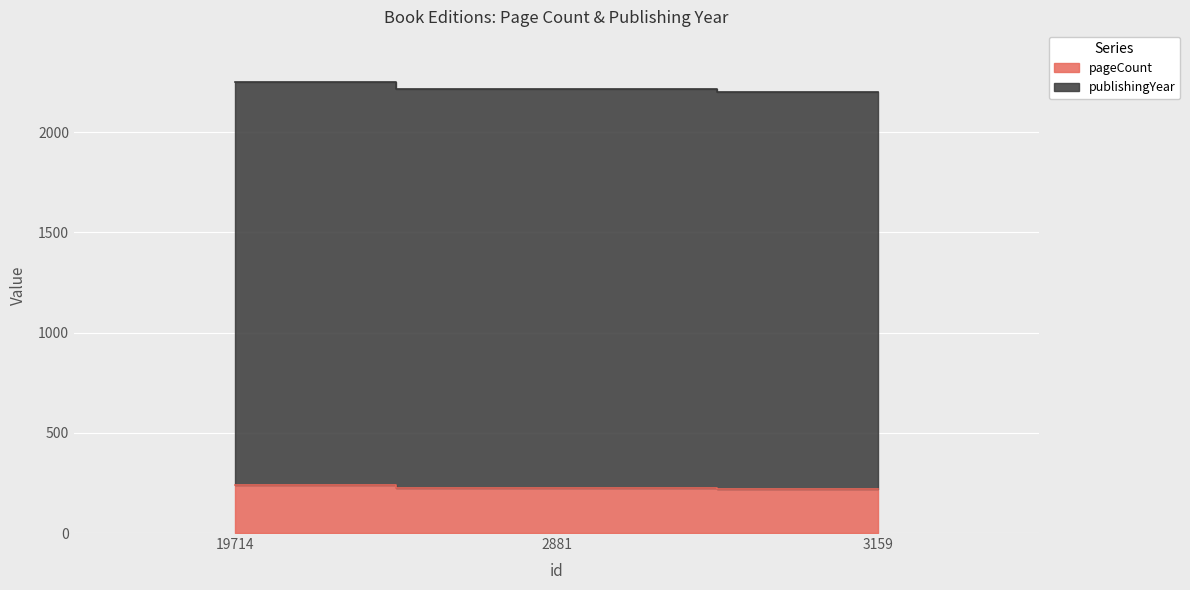

At which label does pageCount reach its peak?

19714